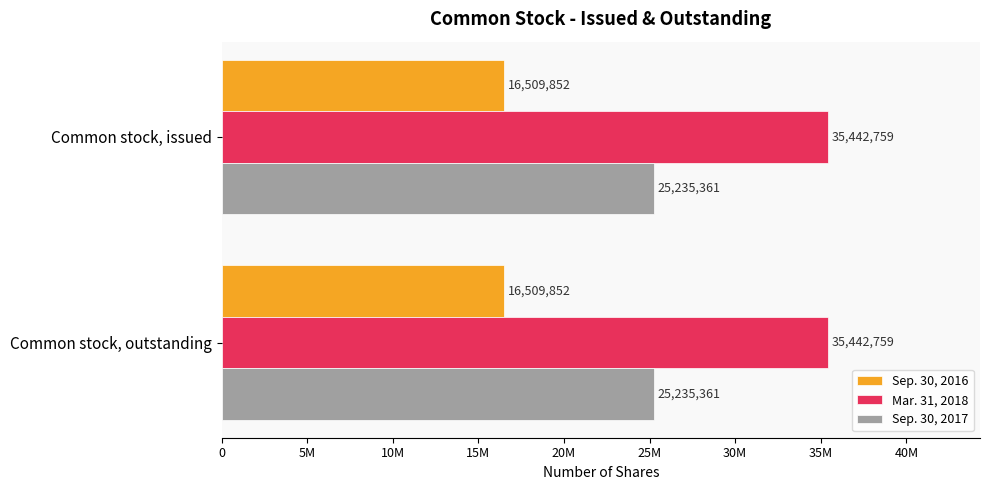

Rank the categories by Sep. 30, 2016 value from lowest to highest.

Common stock, issued, Common stock, outstanding